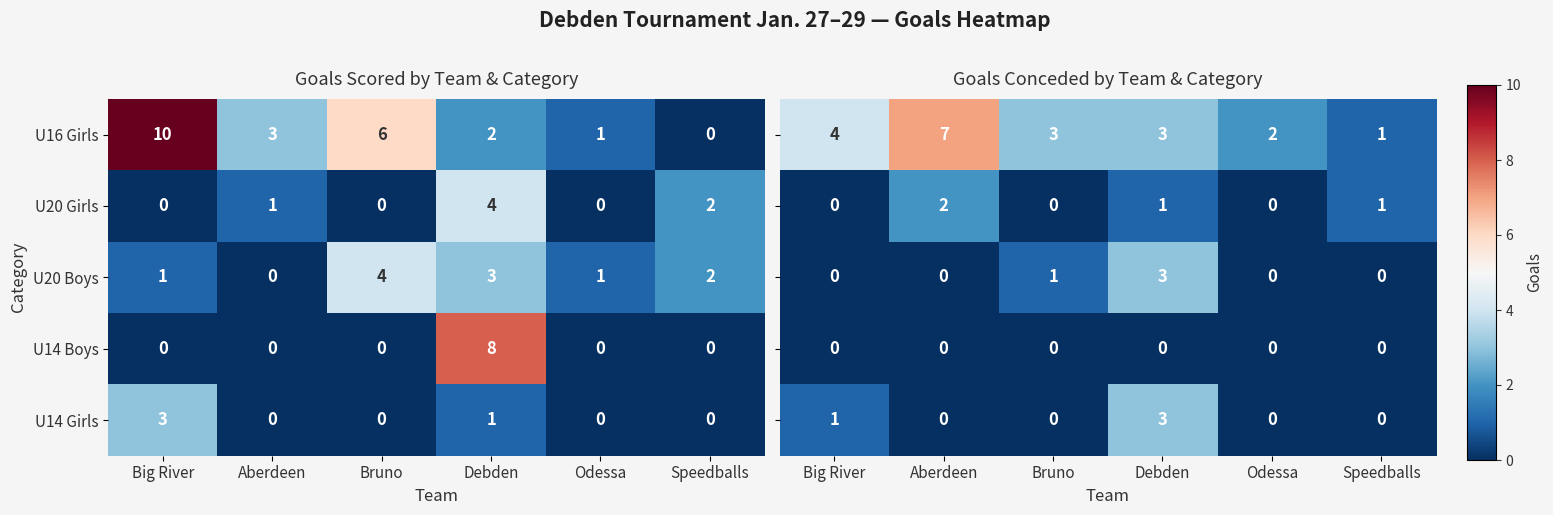

Rank the categories by U16 Girls value from highest to lowest.

Big River, Bruno, Aberdeen, Debden, Odessa, Speedballs